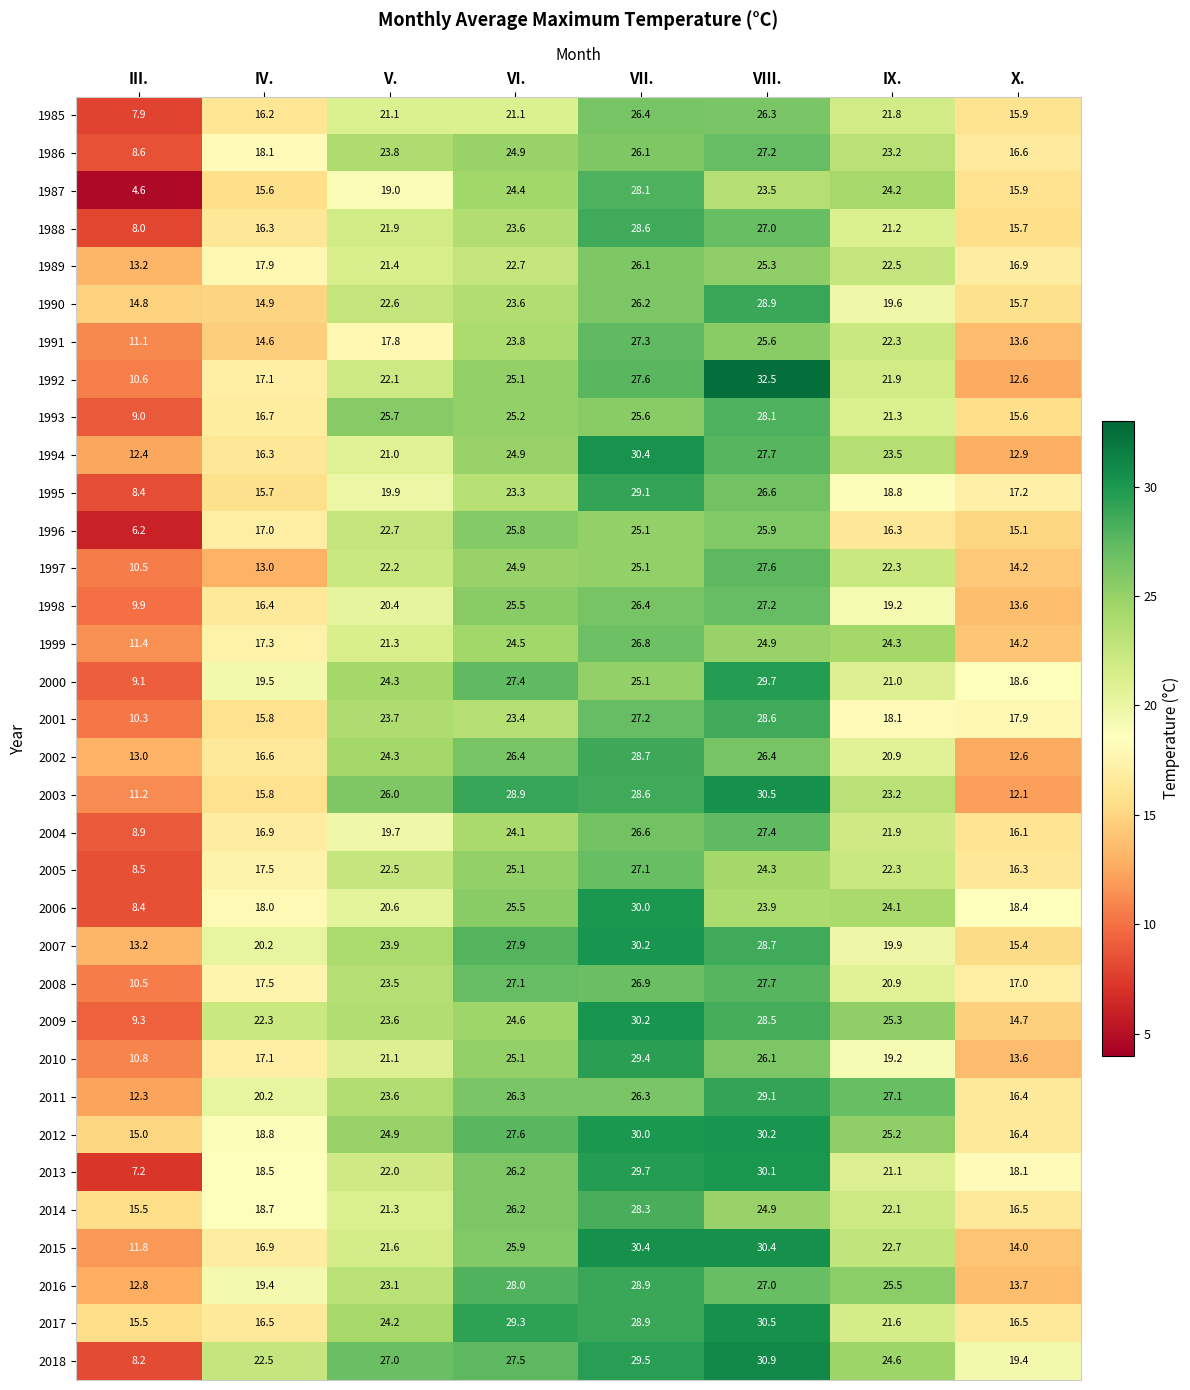

What is the difference between the 1991 values at VII. and X.?

13.7